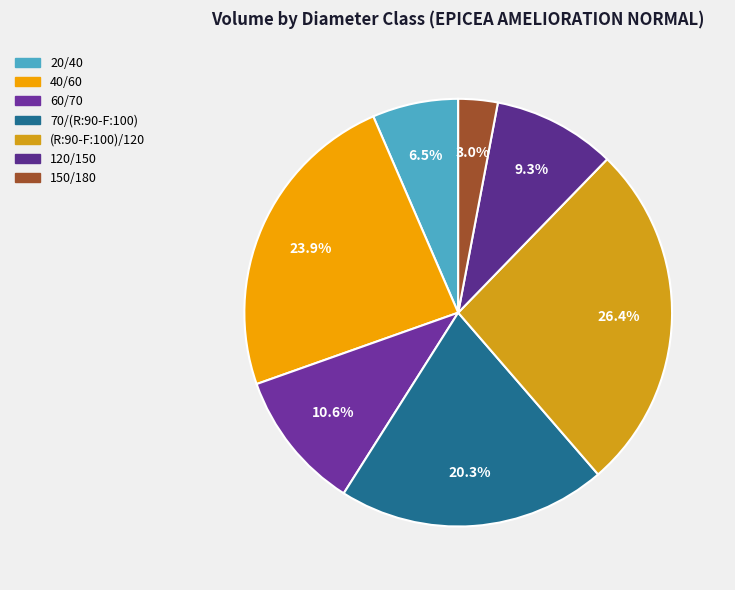

Approximately how many times larger is the value at 70/(R:90-F:100) compared to 60/70?

1.9